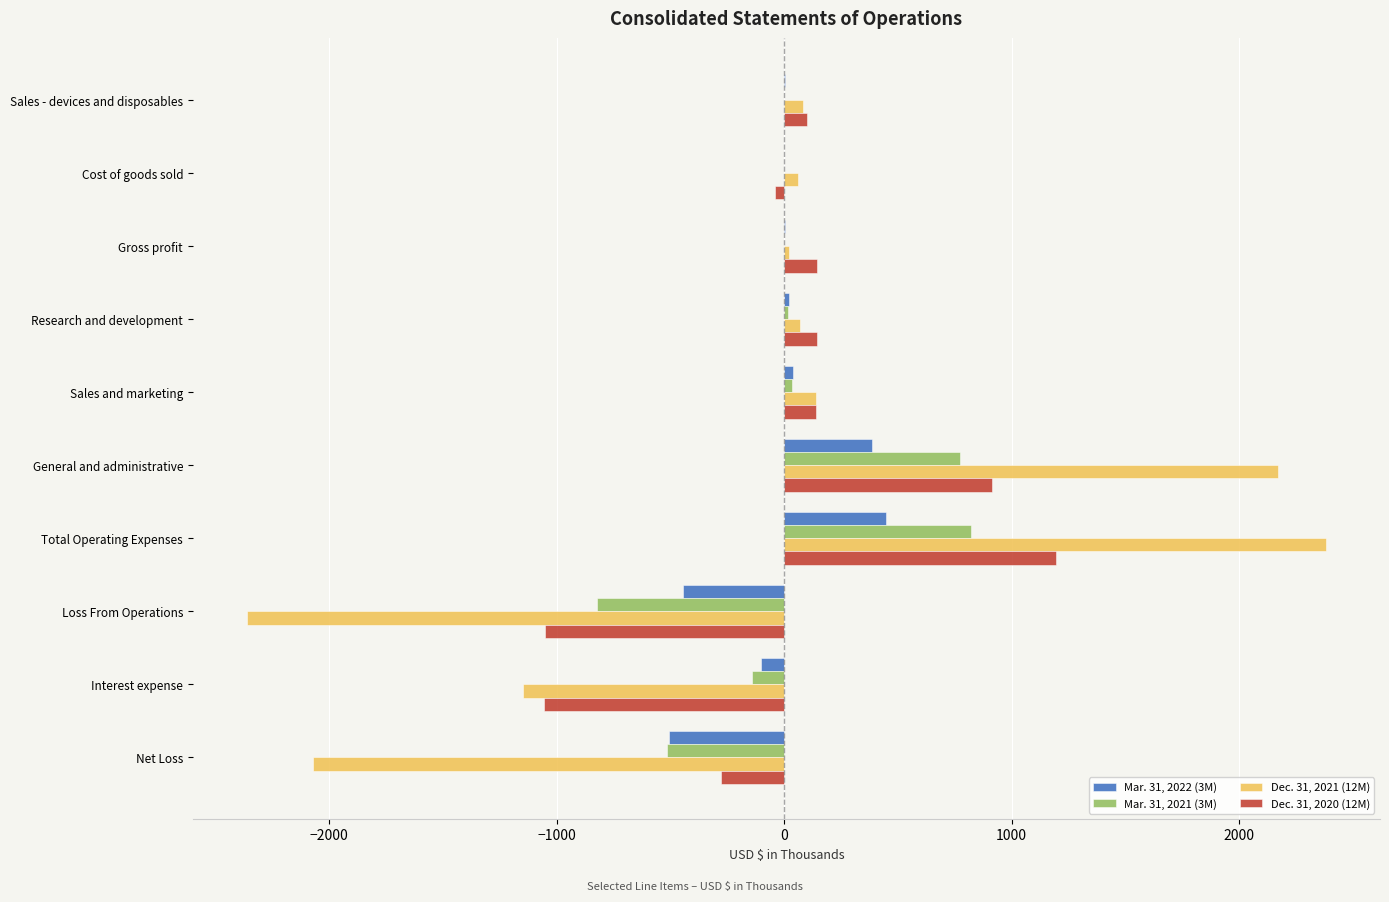

Between General and administrative and Net Loss, which series saw the biggest shift?

Dec. 31, 2021 (12M)